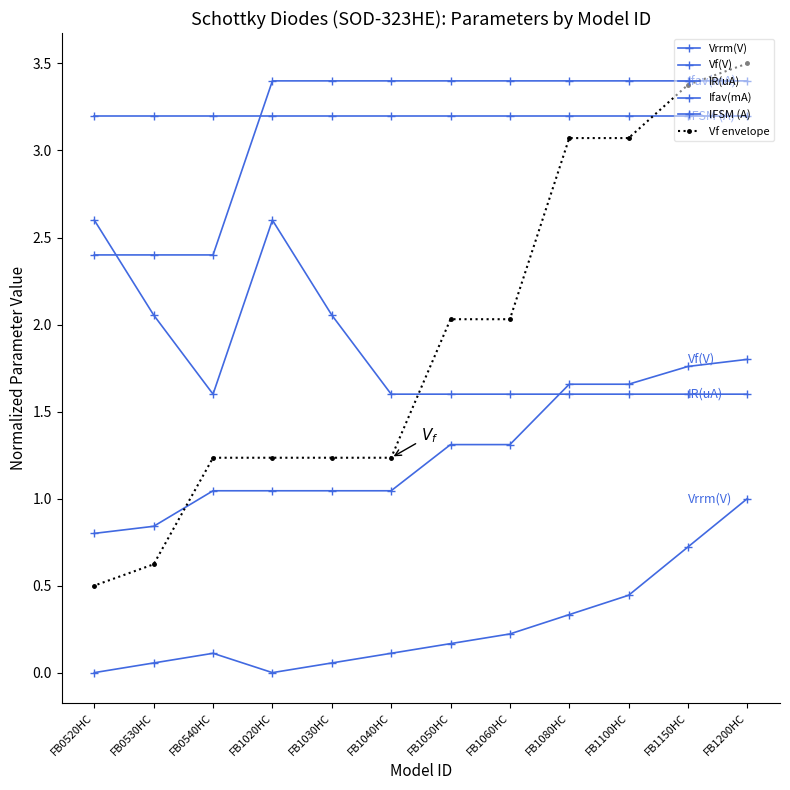

Which series has the largest range (max minus min)?

Vf envelope